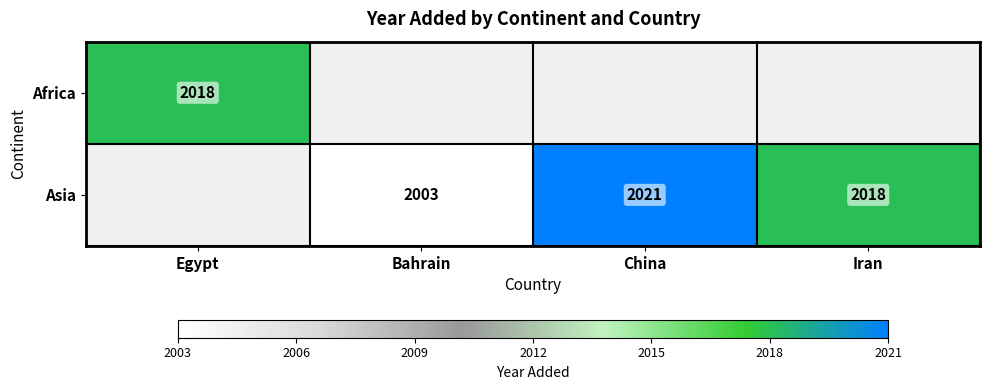

The value of Asia at Bahrain is 2003. True or false?

True